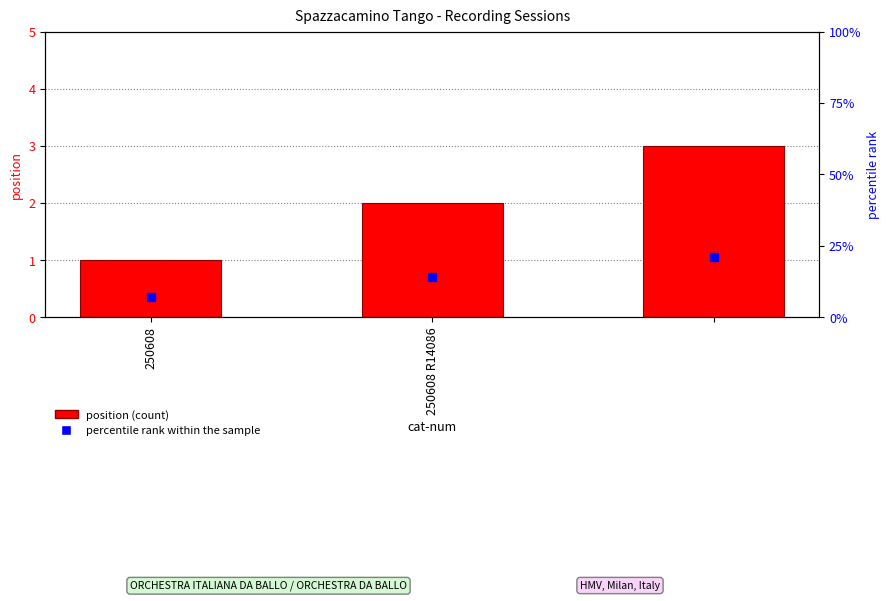

What is the difference between the values at 2 and 250608 R14086?

1